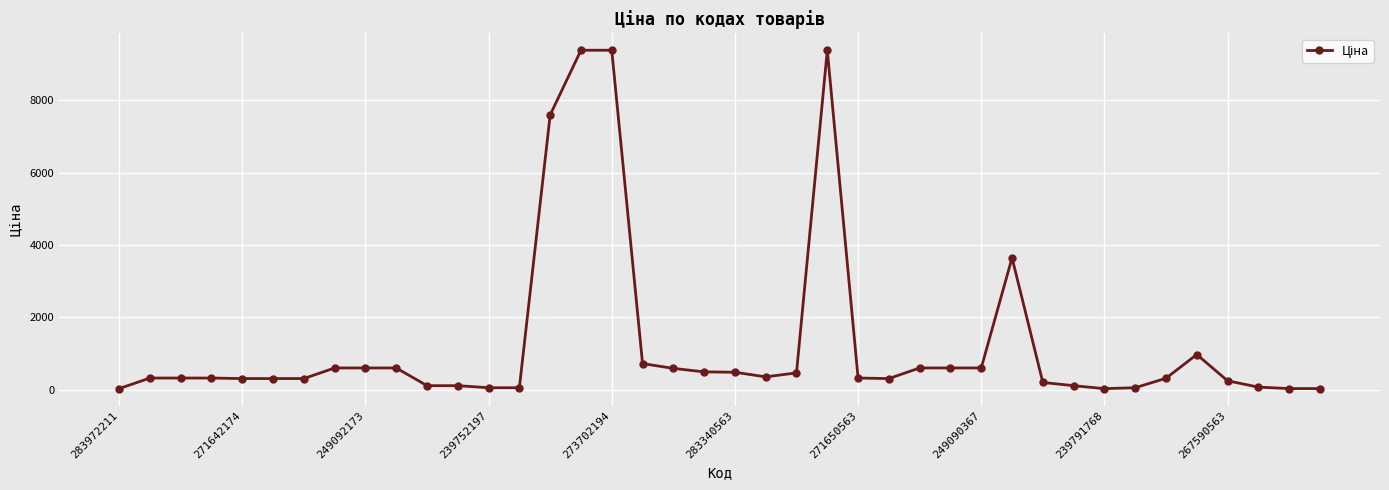

True or false: the data has more than 1 interior local peaks.

True